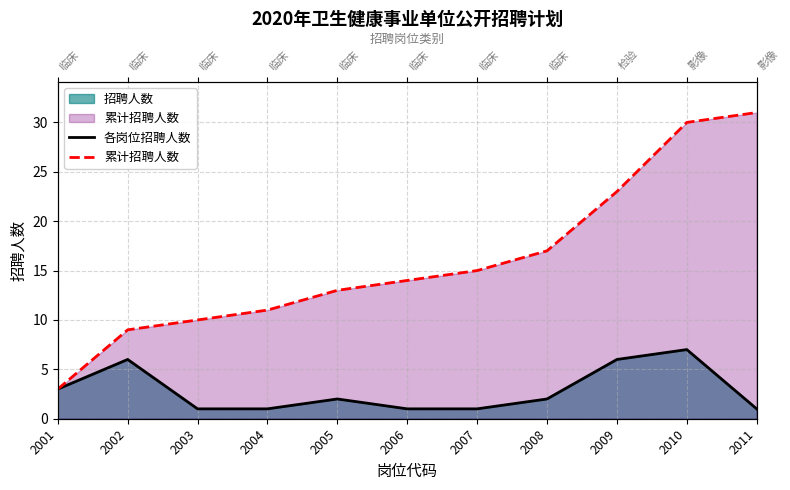

The value of 累计招聘人数 at 2006 is 23. True or false?

False